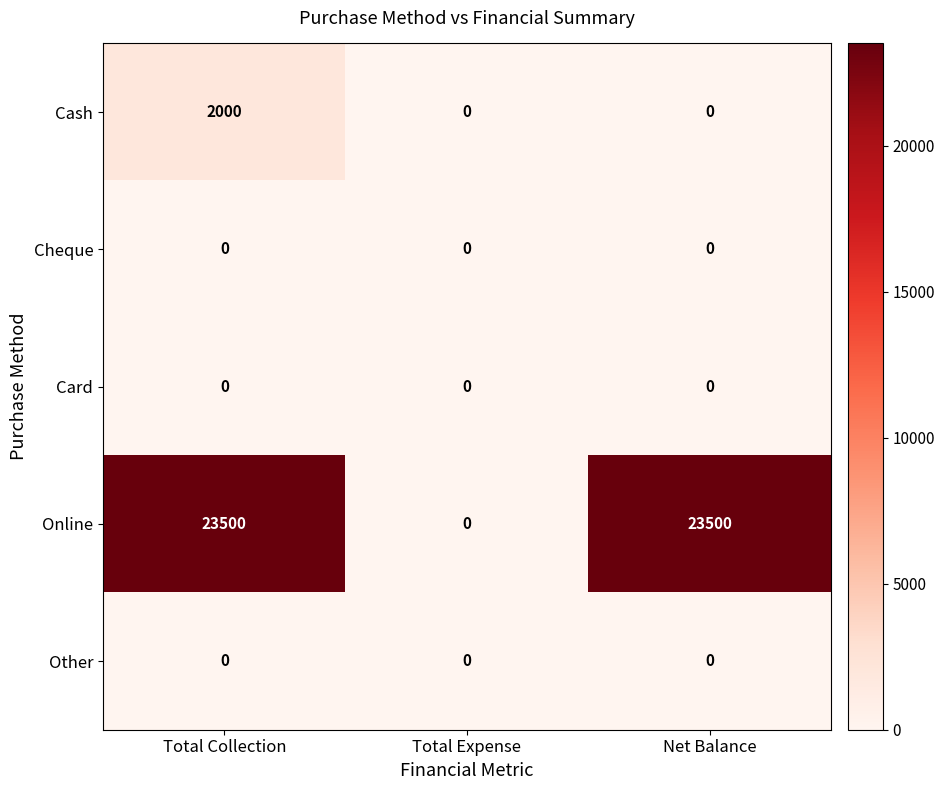

Count the number of categories in the chart.

3